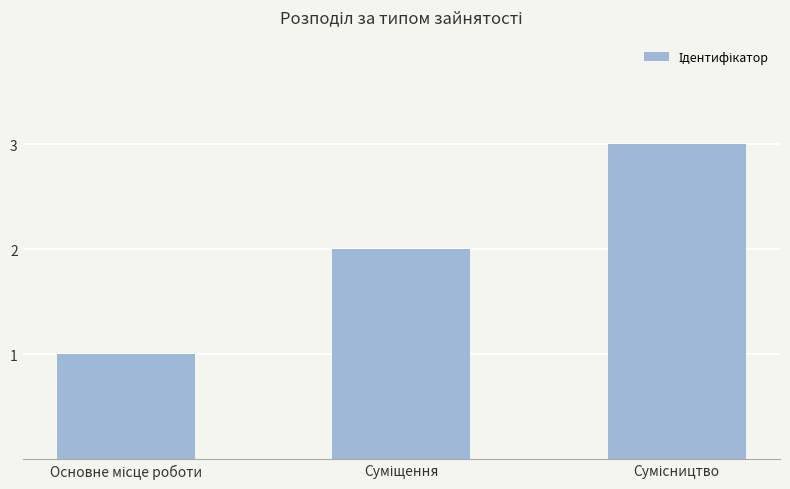

Reading left to right, extract all data points from this chart.

1	2	3